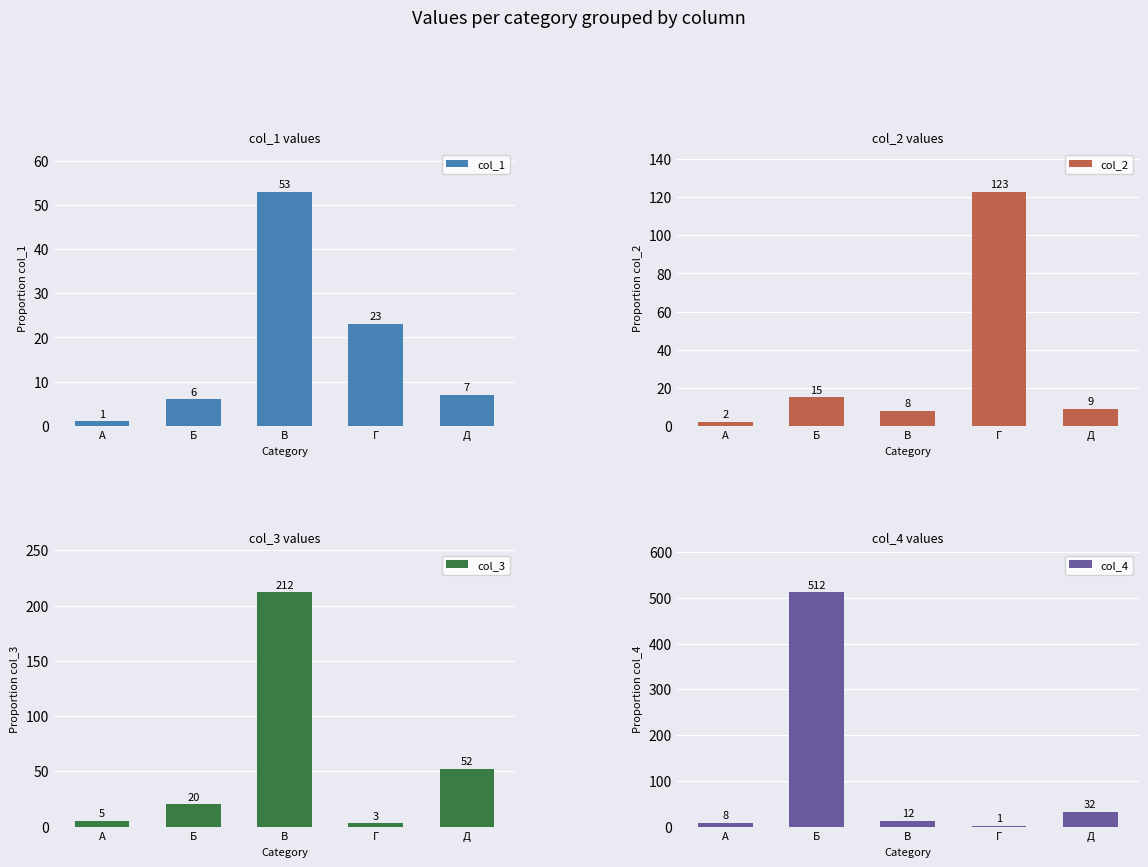

What is the difference between the maximum and minimum values in the col_1 series?

52